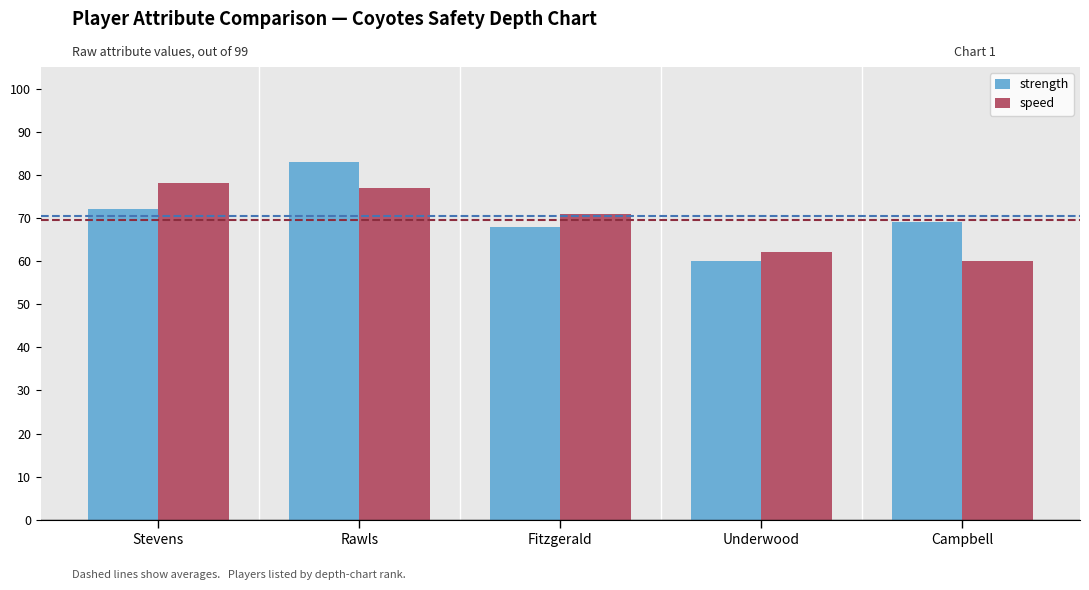

How many categories are shown in the chart?

5